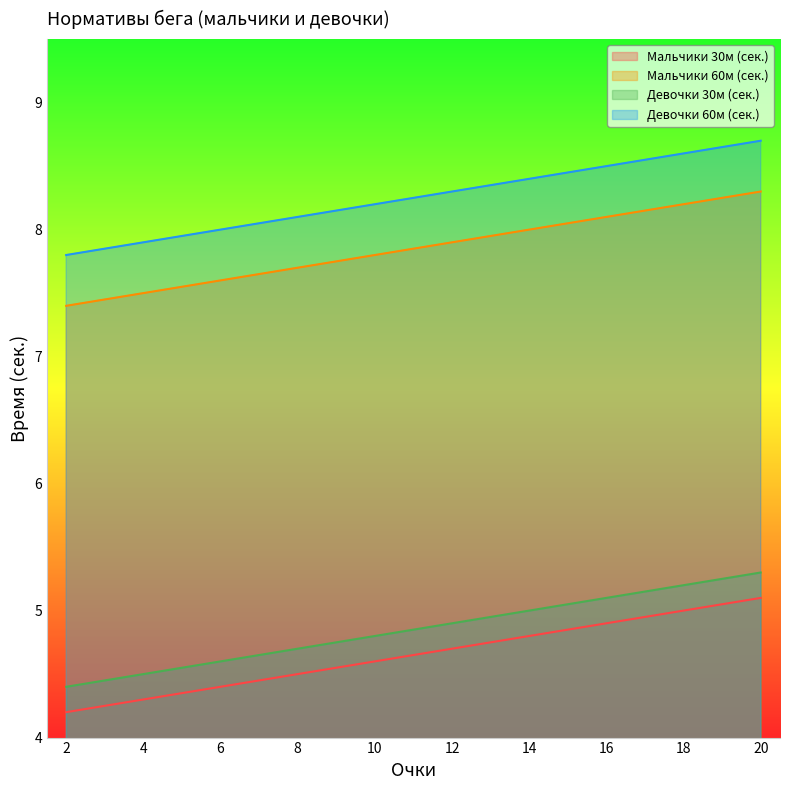

What is the difference between the Мальчики 60м (сек.) values at 6 and 14?

0.4